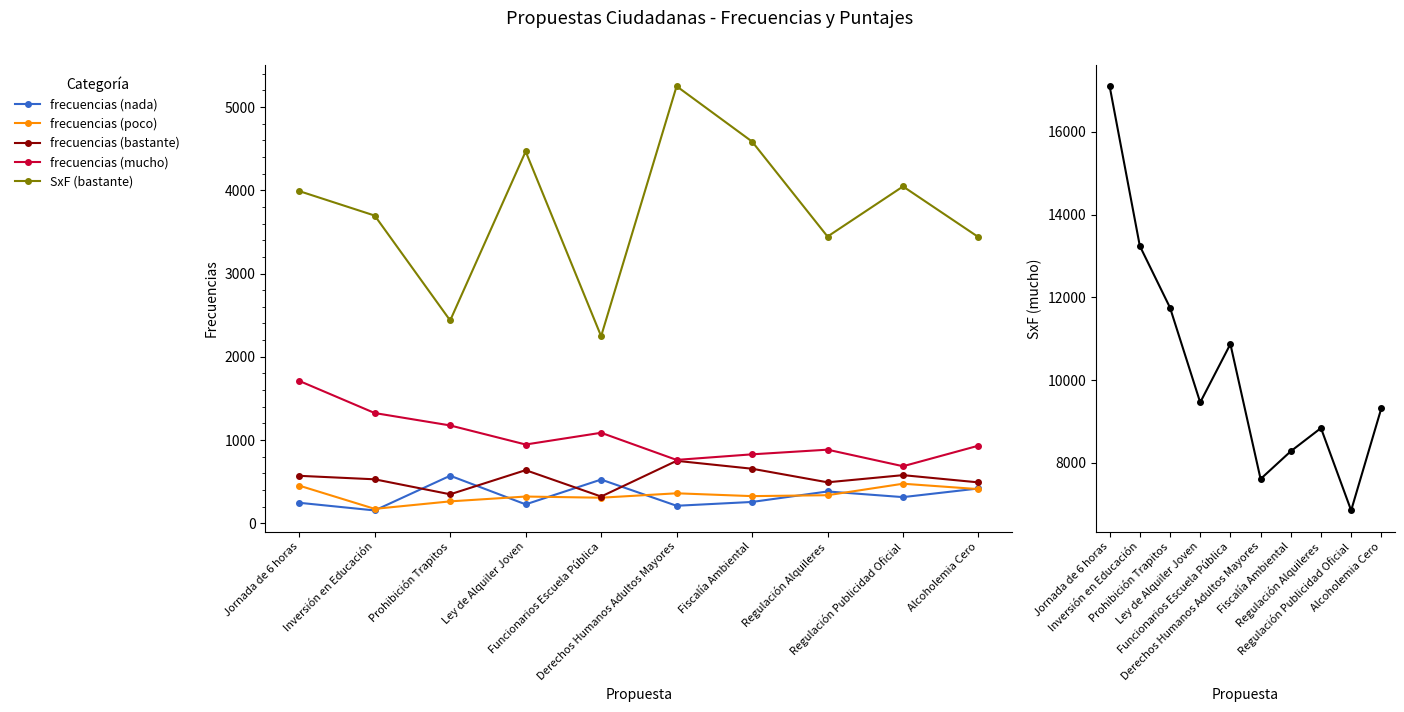

What is the maximum value shown in the chart?

17100